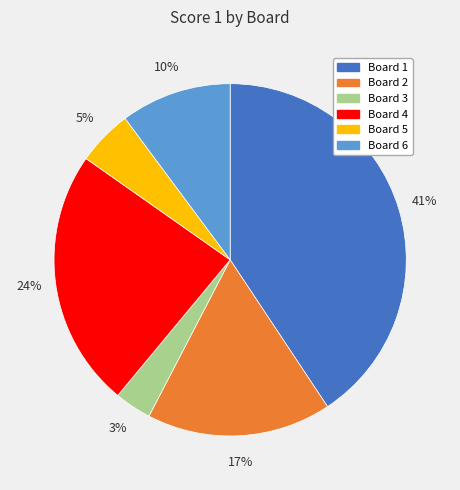

Is there any slice that represents more than half of the pie?

No